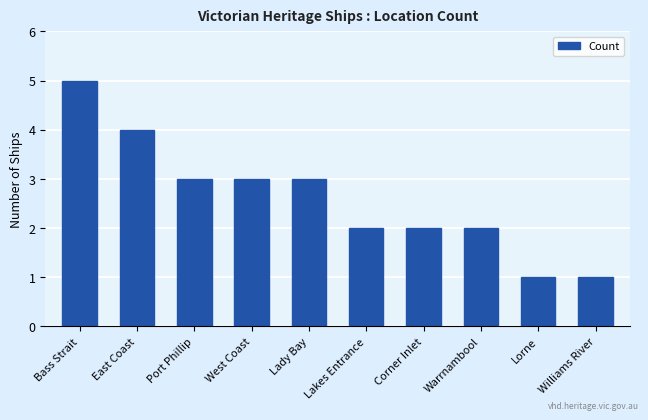

What is the sum of all values?

26